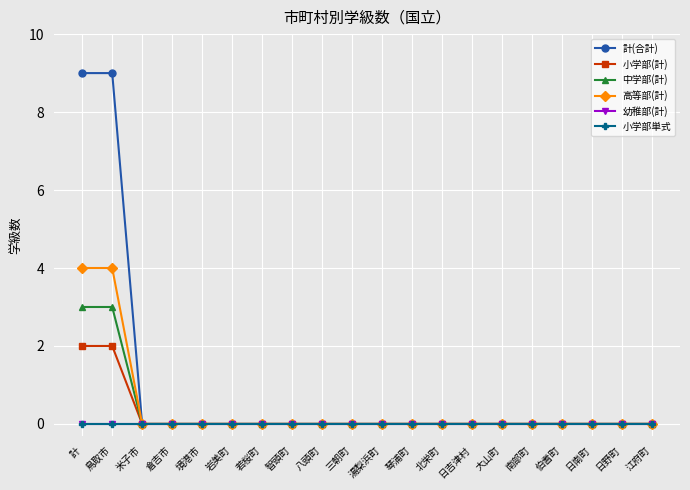

Does the chart have visible grid lines?

Yes